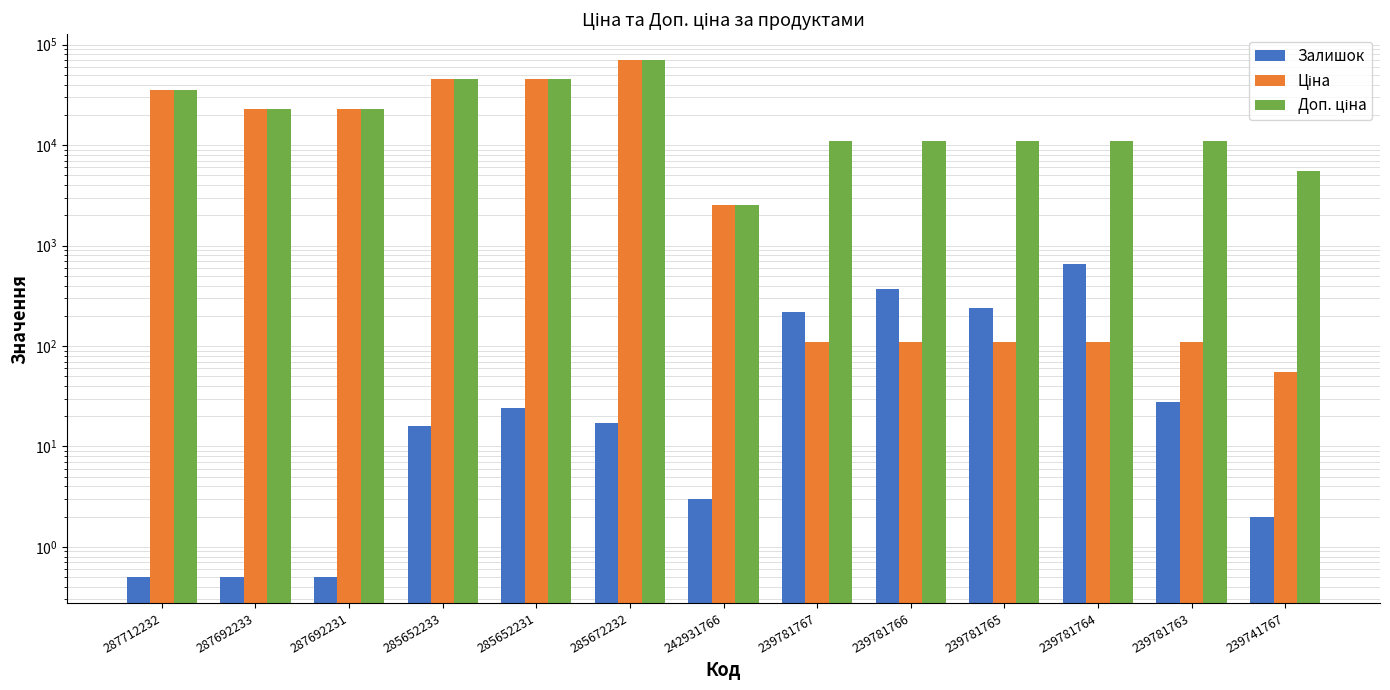

What is the label of the 13th bar from the right?

287712232